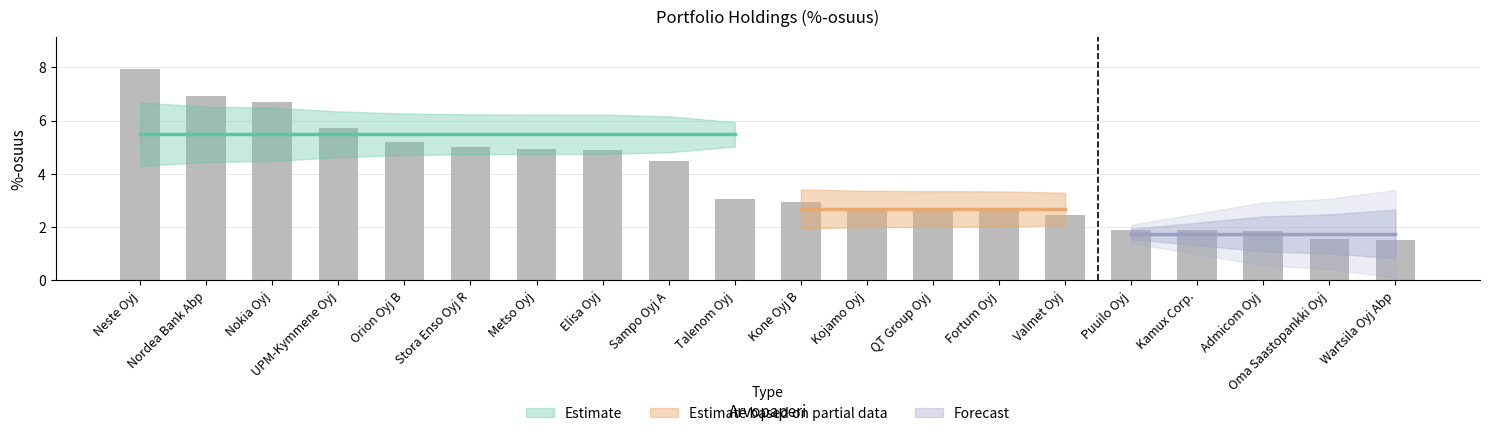

What is the minimum value shown in the chart?

1.5